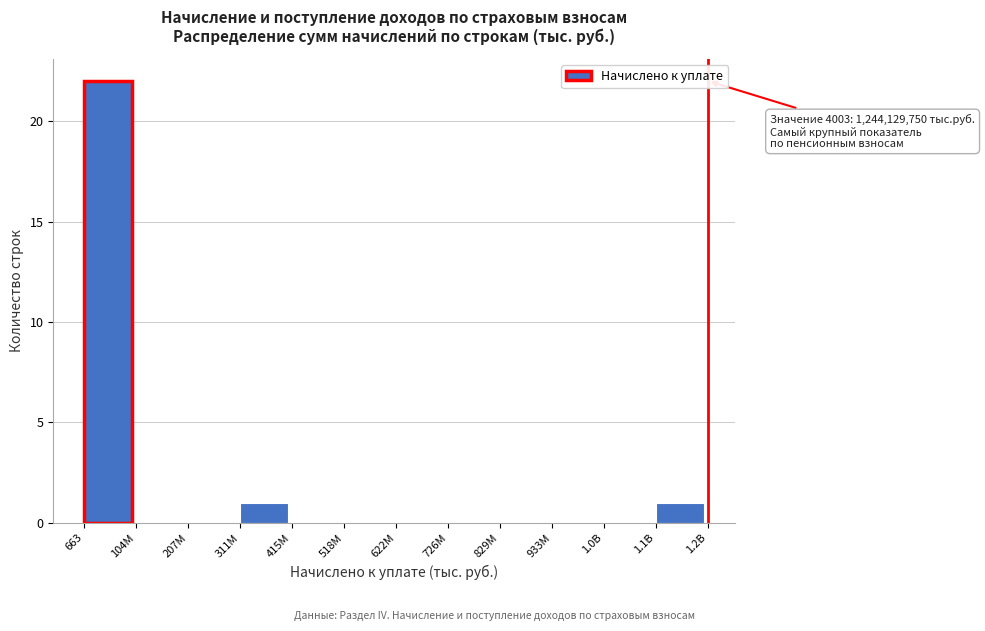

Reading left to right, transcribe all the data shown in this chart.

663=22	104M=0	207M=0	311M=1	415M=0	518M=0	622M=0	726M=0	829M=0	933M=0	1.0B=0	1.1B=1